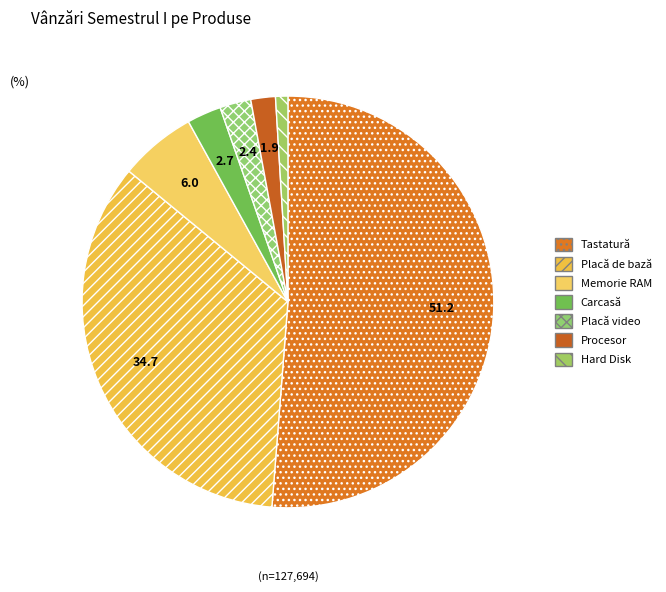

How many segments does this pie chart have?

7